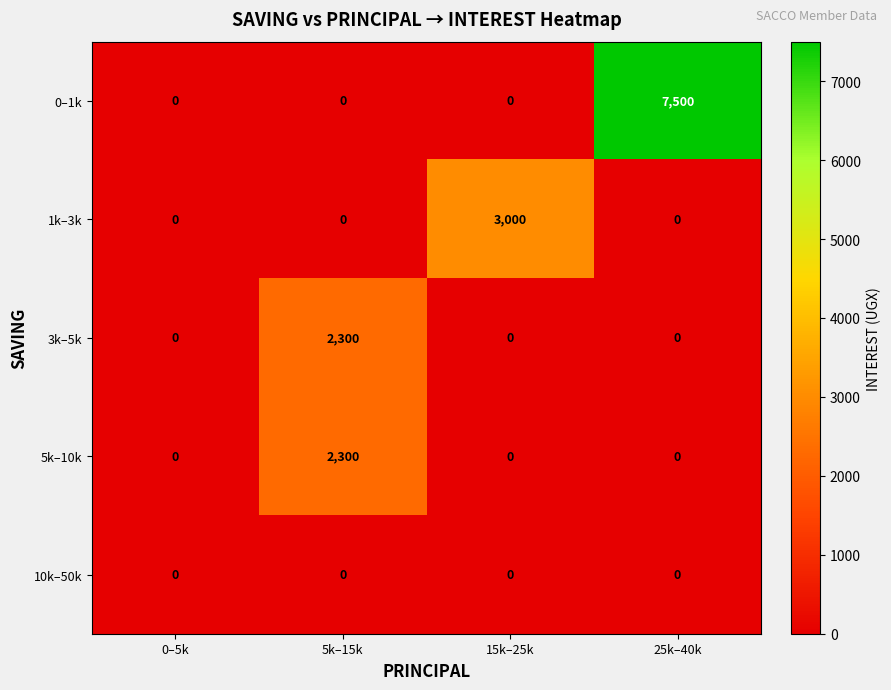

Count the 5k–10k values in the range 0 to 2300.

4